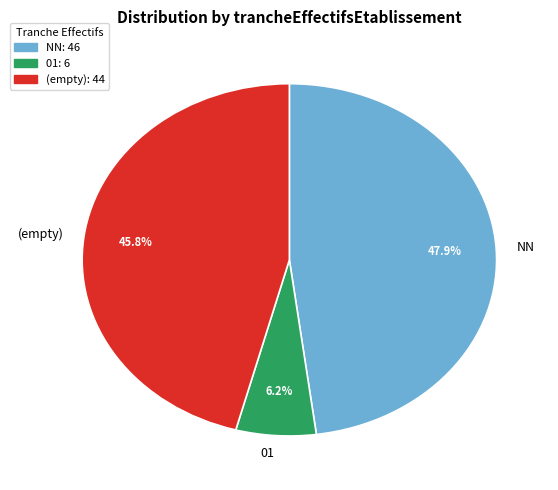

Rank the categories by value from highest to lowest.

NN, (empty), 01